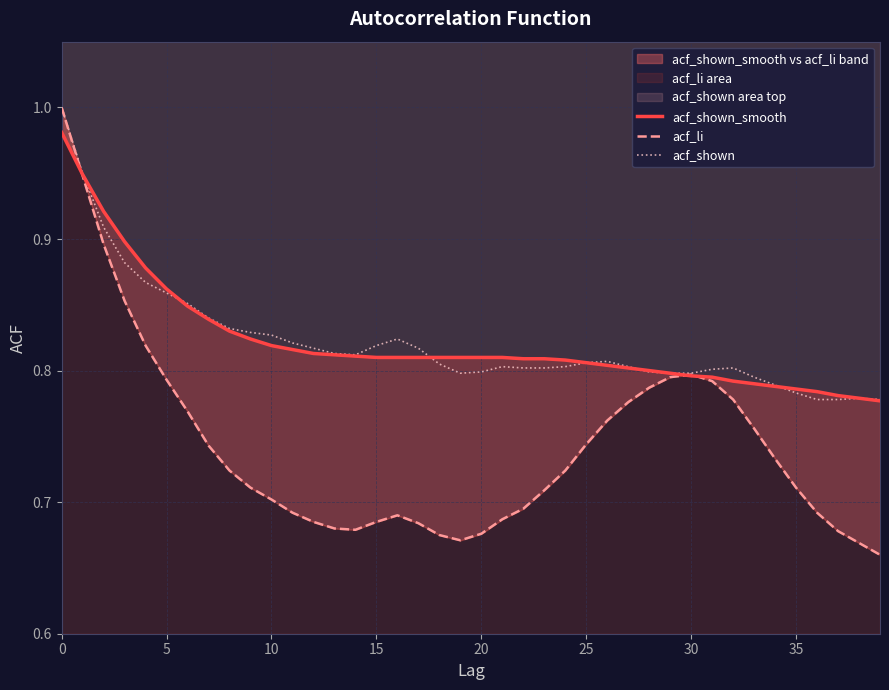

Where is the first local minimum for acf_shown?

14